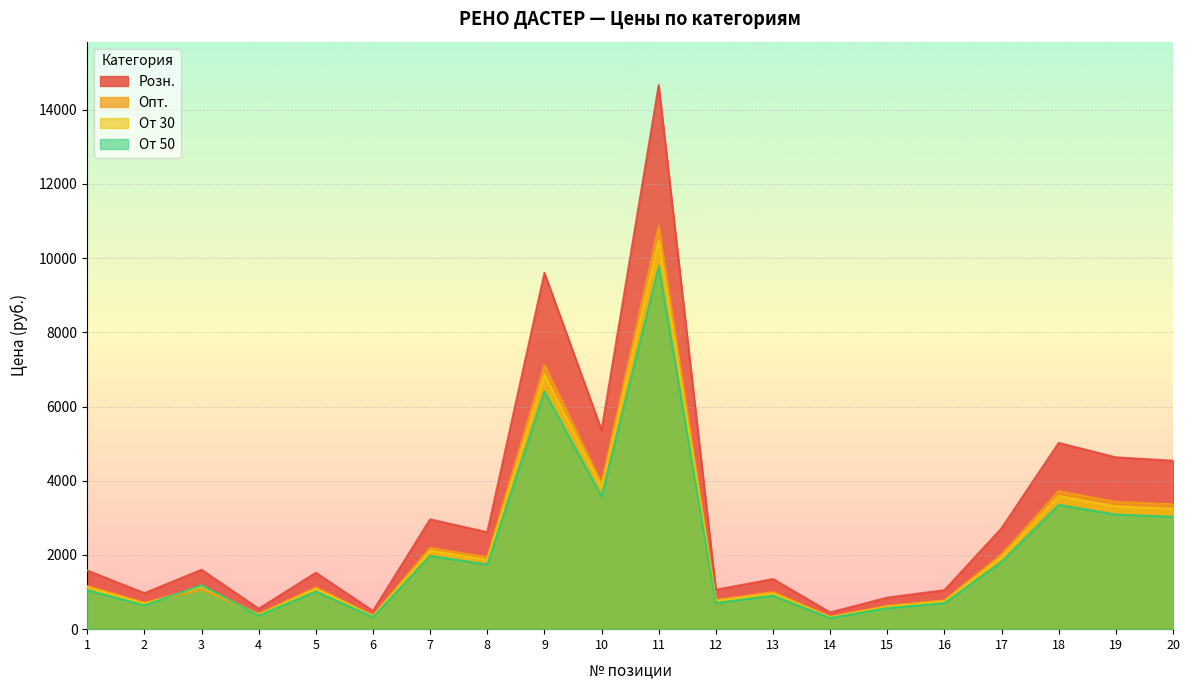

What are all the series names shown in the legend?

Розн., Опт., От 30, От 50